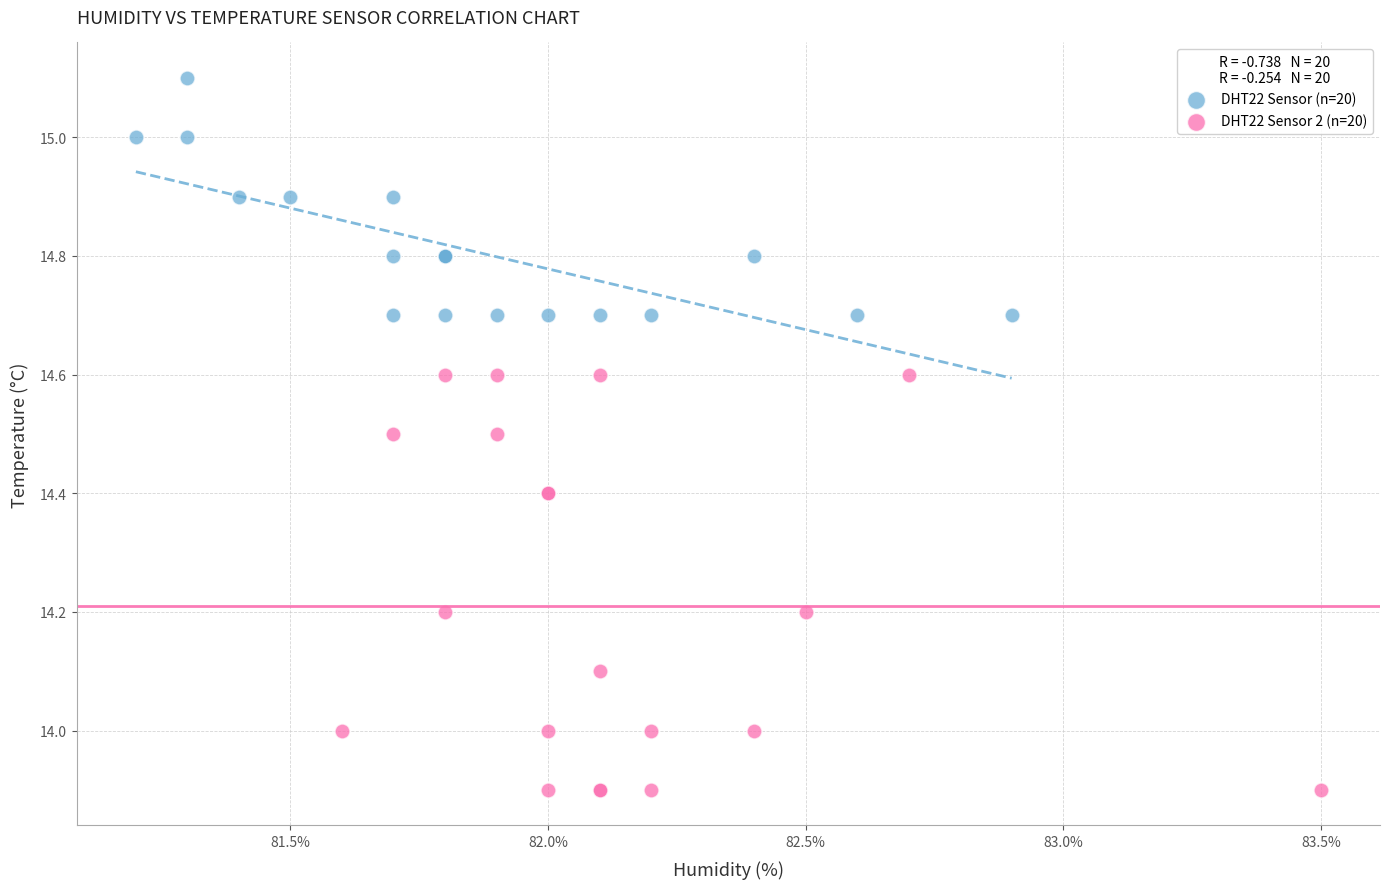

Which series contains the highest Y value?

DHT22 Sensor (n=20)